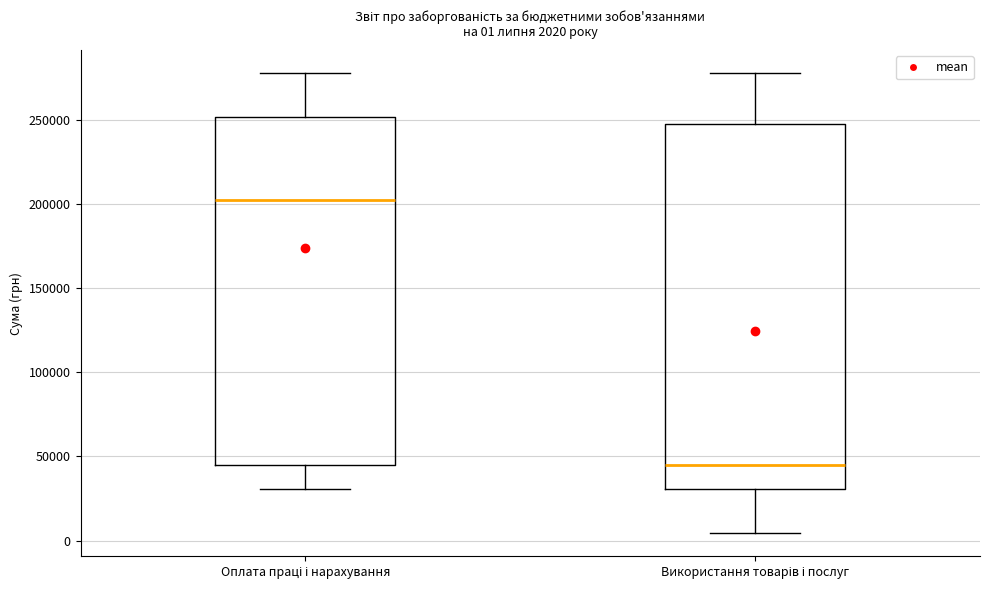

Which box's median line is the lowest?

Використання товарів і послуг